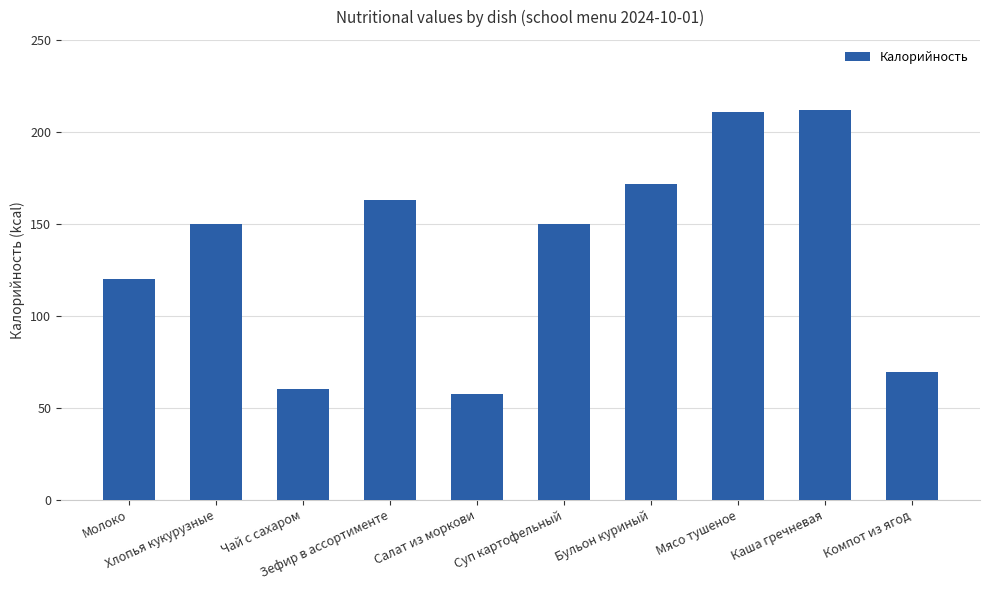

What is the difference between the values at Чай с сахаром and Компот из ягод?

9.4